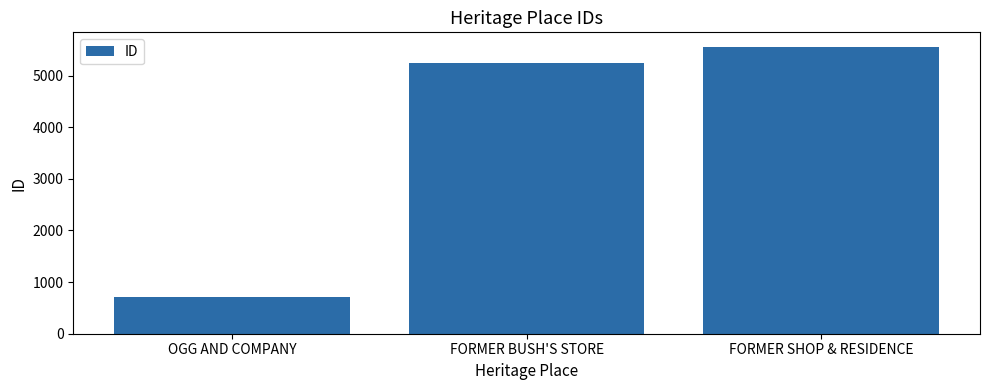

Where is the data nearest to the value 3138?

FORMER BUSH'S STORE